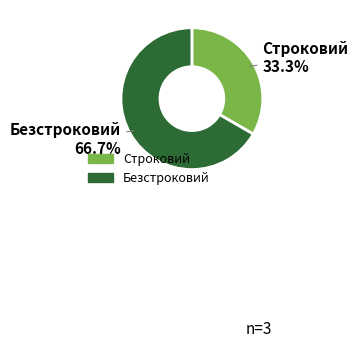

How many segments does this pie chart have?

2